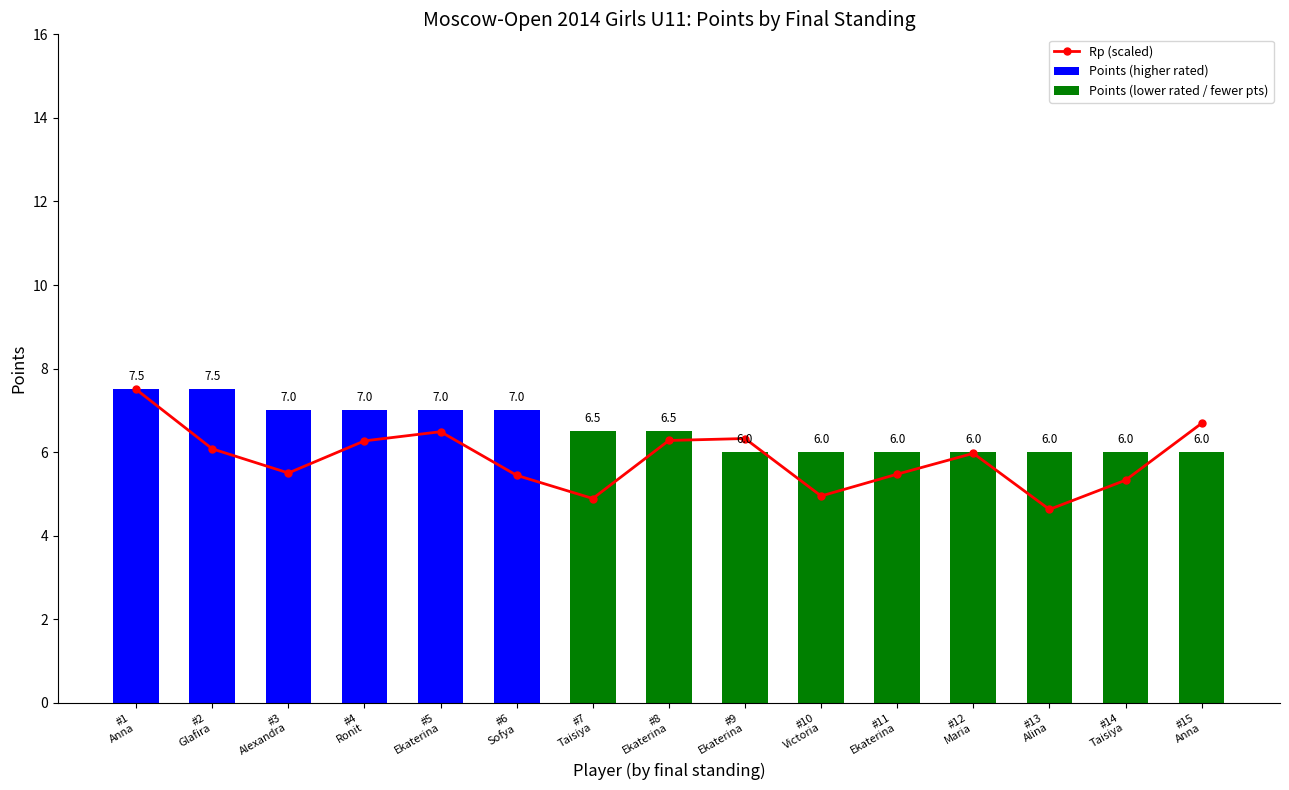

Count the number of categories in the chart.

15